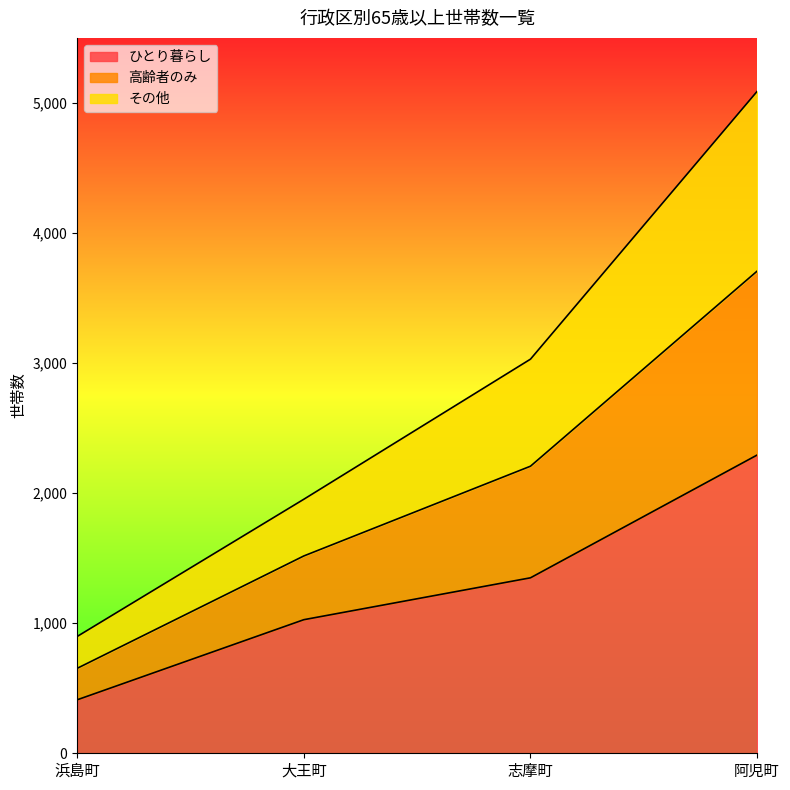

What is the total value across all series at 大王町?

1953